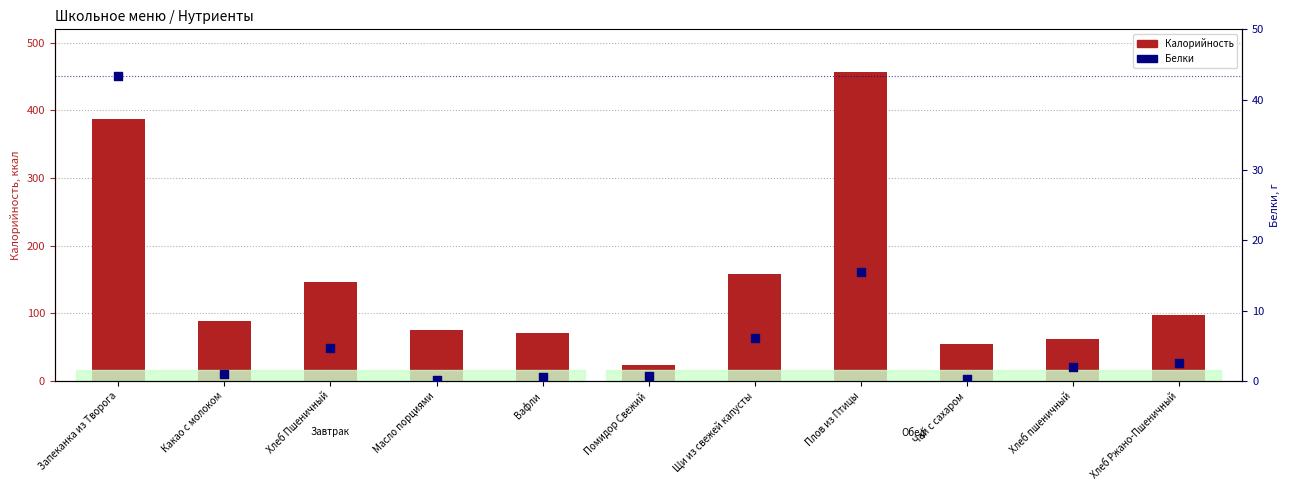

Which series has the largest Y range (max minus min)?

Калорийность